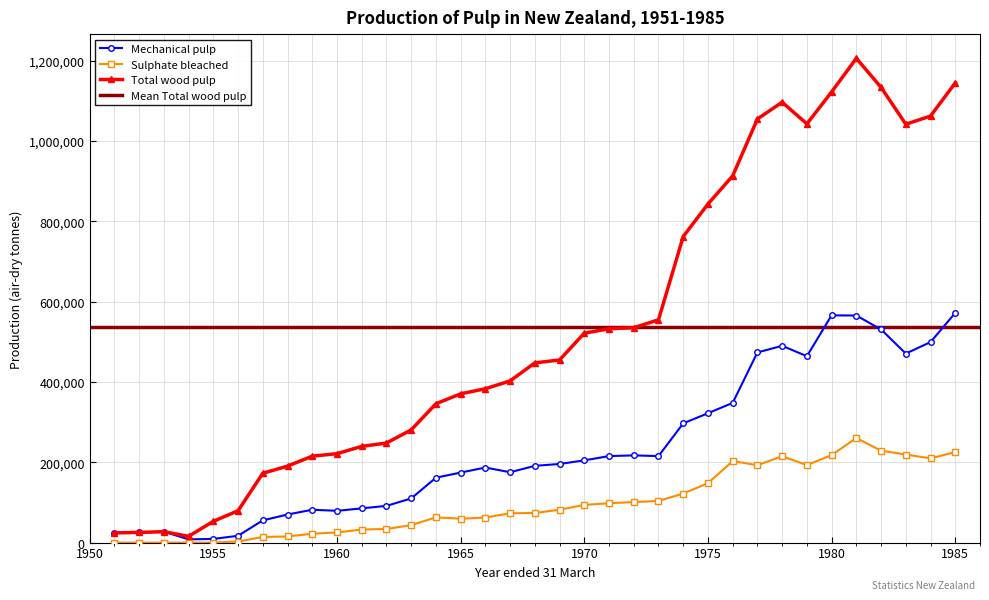

How many categories are shown in the chart?

35